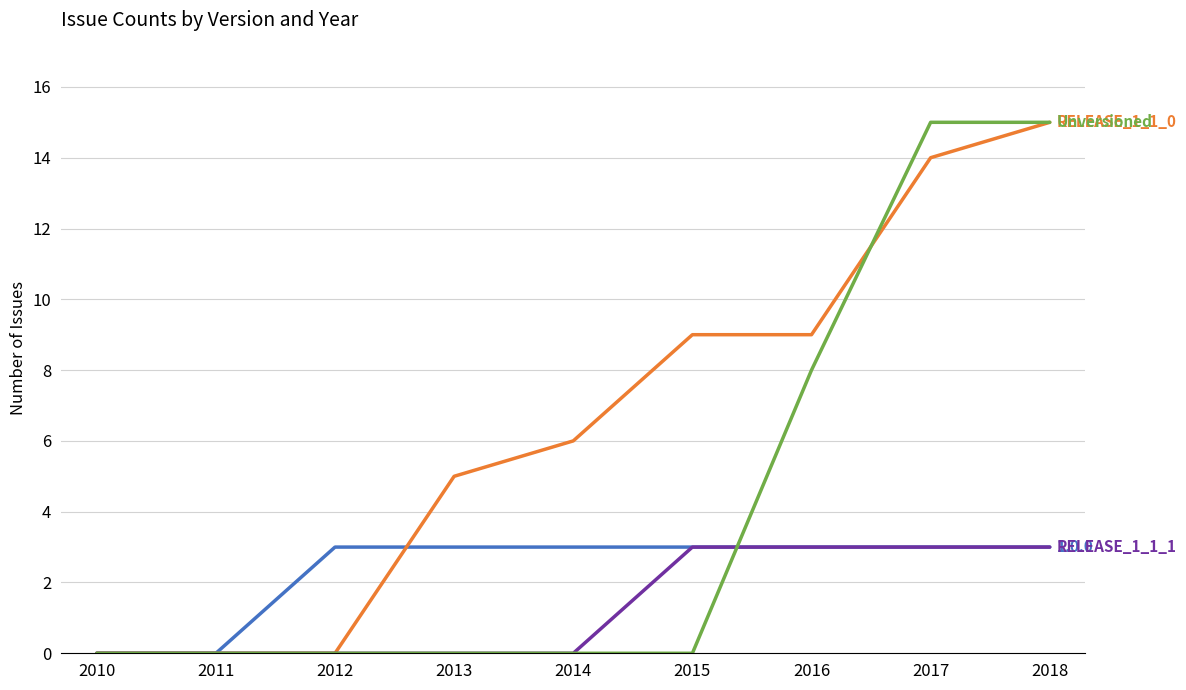

What is the greatest value displayed?

15